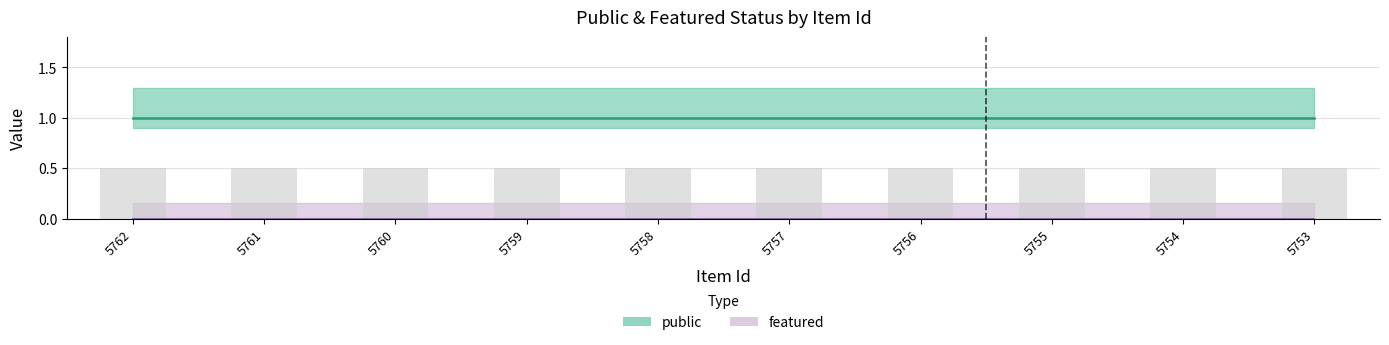

Reading left to right, what are all the values shown in this chart?

public: 5762=1	5761=1	5760=1	5759=1	5758=1	5757=1	5756=1	5755=1	5754=1	5753=1
featured: 5762=0	5761=0	5760=0	5759=0	5758=0	5757=0	5756=0	5755=0	5754=0	5753=0